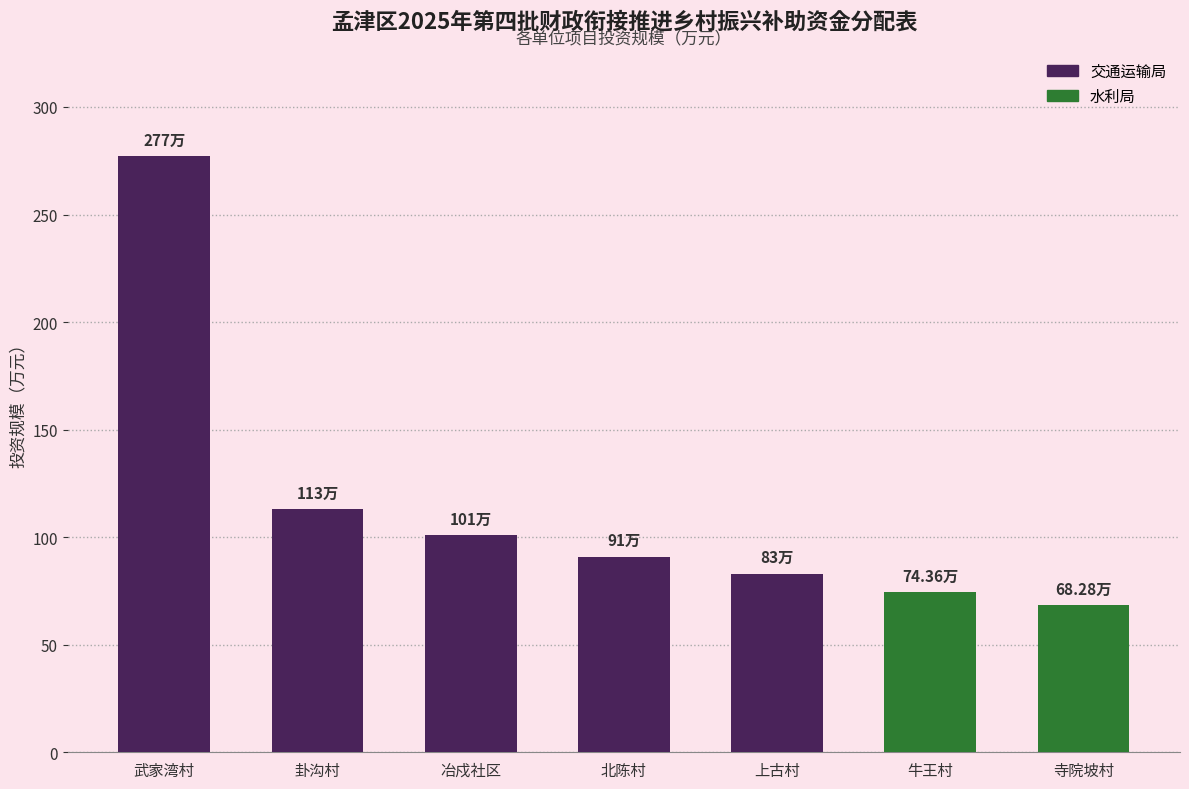

At which label is the value closest to 172?

卦沟村